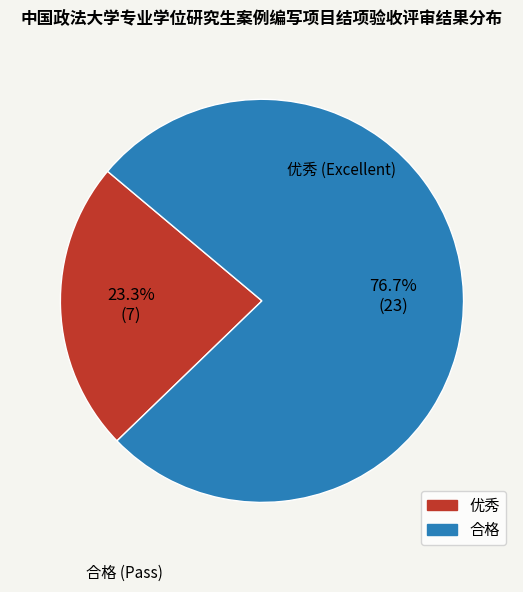

To the nearest percent, what percentage of the pie is 合格?

77%